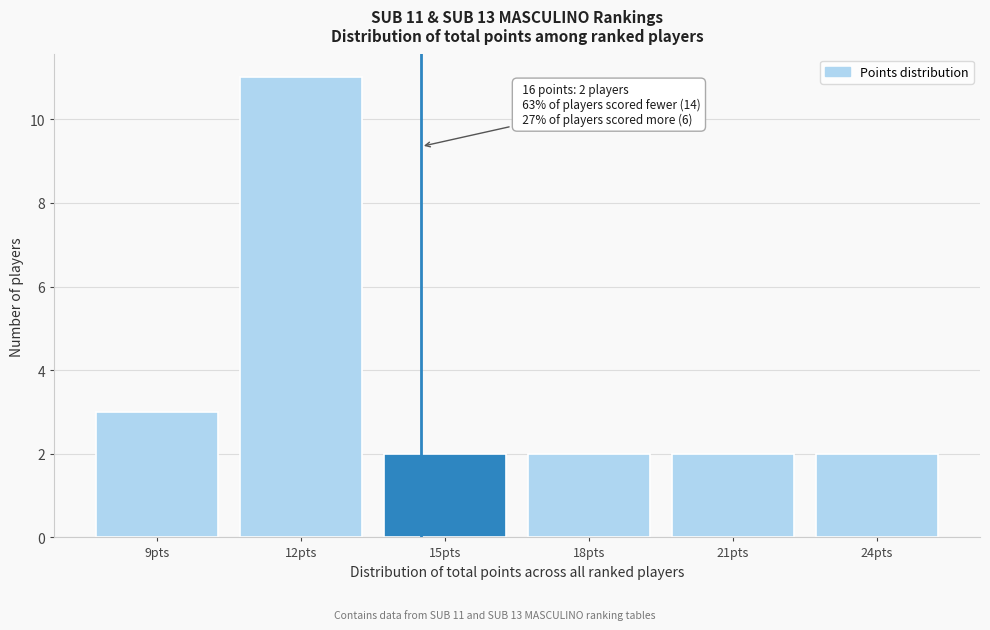

Reading left to right, transcribe all the data shown in this chart.

3	11	2	2	2	2